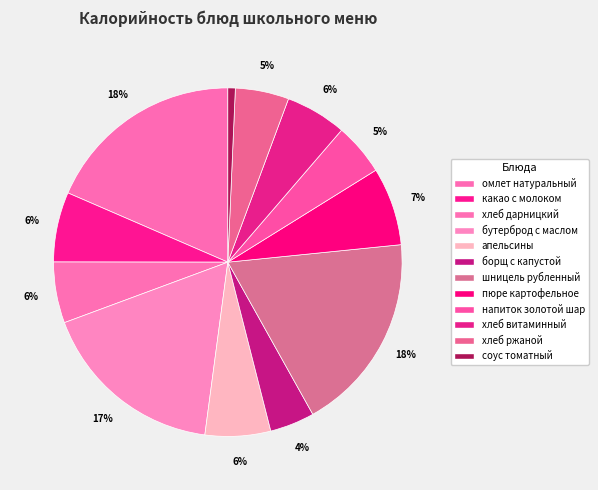

To the nearest percent, what is the average slice percentage?

8%